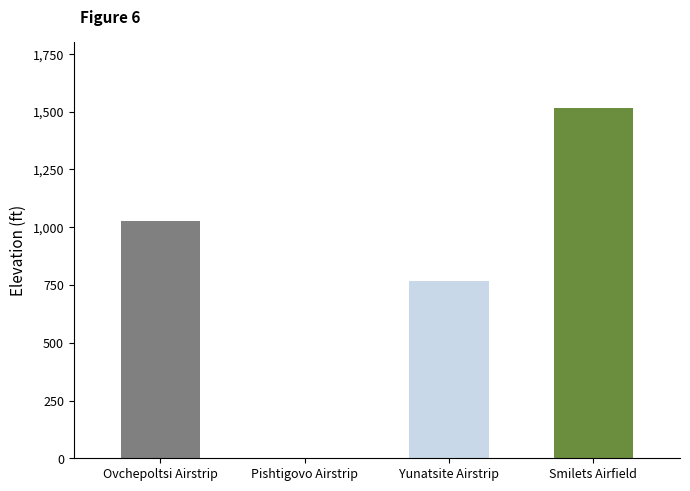

At which category does the chart reach its peak across all series?

Smilets Airfield